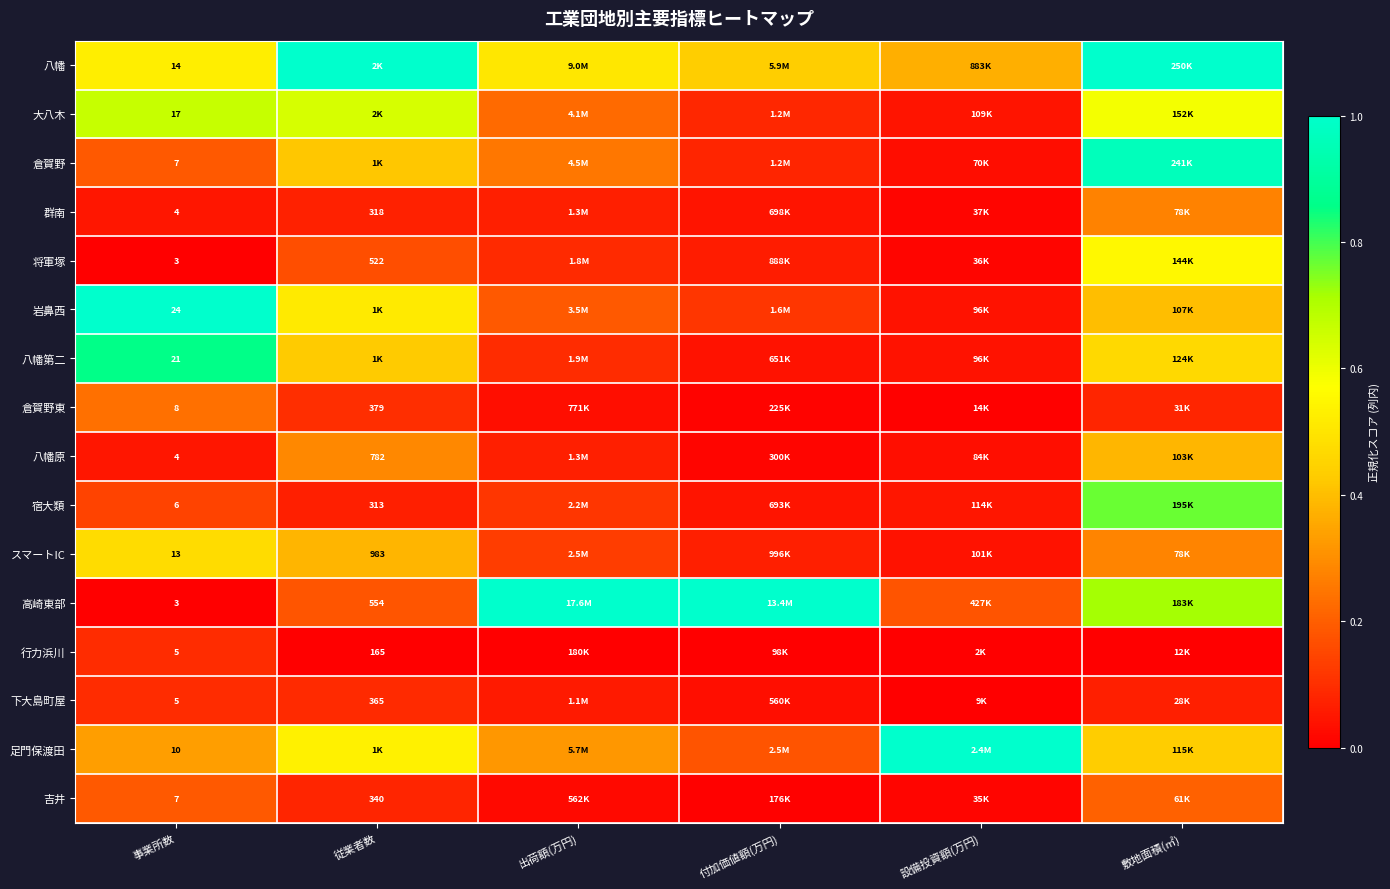

Rank the series at 出荷額(万円) from lowest to highest value.

行力浜川, 吉井, 倉賀野東, 下大島町屋, 八幡原, 群南, 将軍塚, 八幡第二, 宿大類, スマートIC, 岩鼻西, 大八木, 倉賀野, 足門保渡田, 八幡, 高崎東部